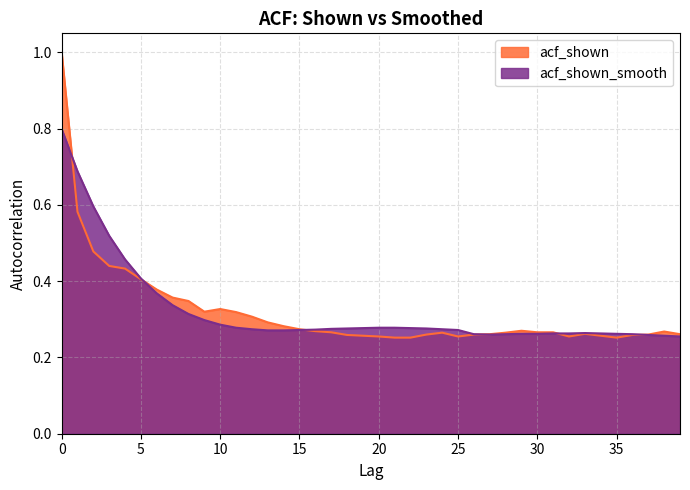

What is the maximum value shown in the chart?

1.0